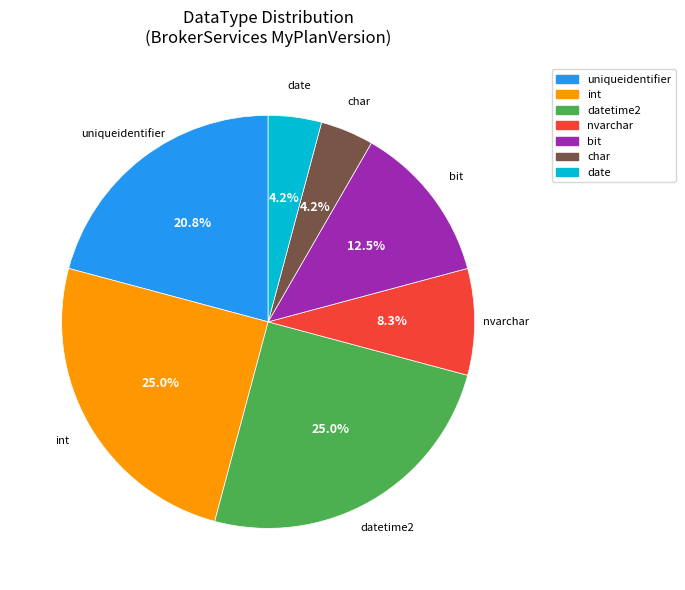

Approximately how many times larger is the value at uniqueidentifier compared to int?

0.8